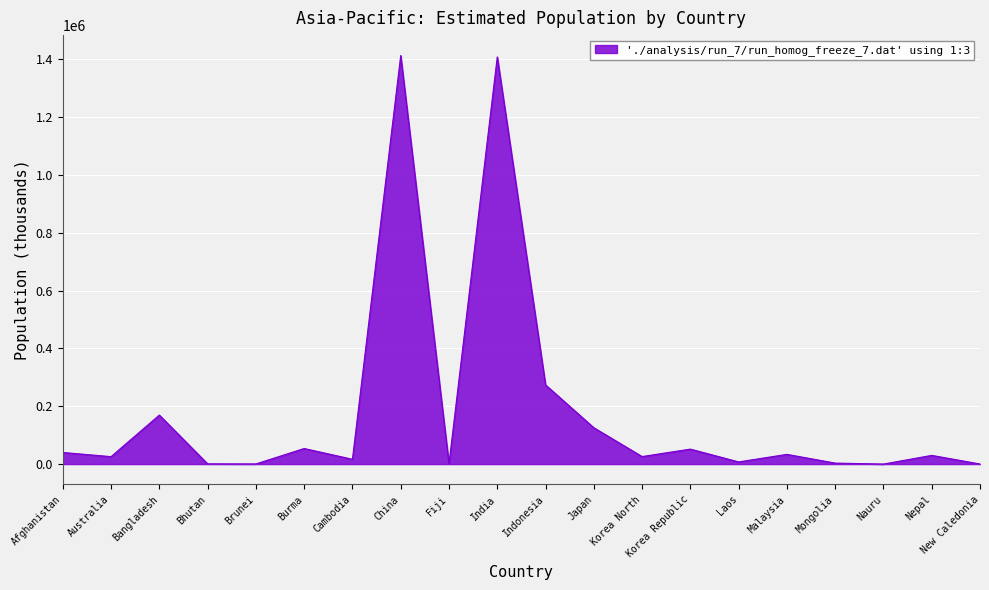

The chart shows a value of 51745 at Korea Republic. True or false?

True